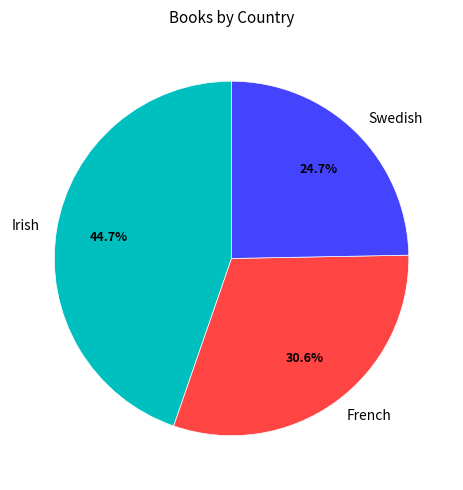

True or false: French accounts for 31% of the total.

True